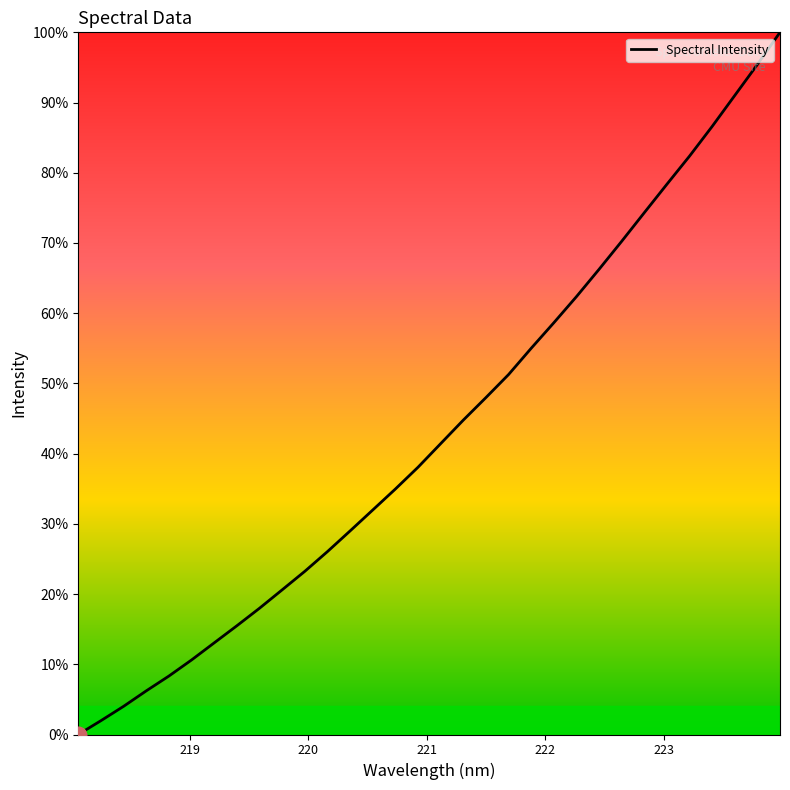

What is the difference between the maximum and minimum values?

100.0